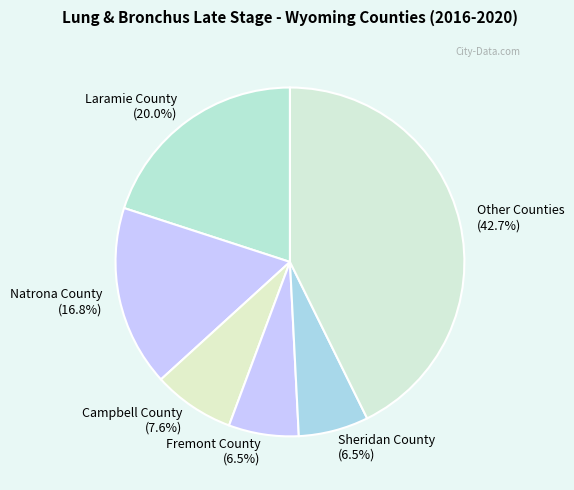

What portion of the pie excludes Fremont County?

93.5%